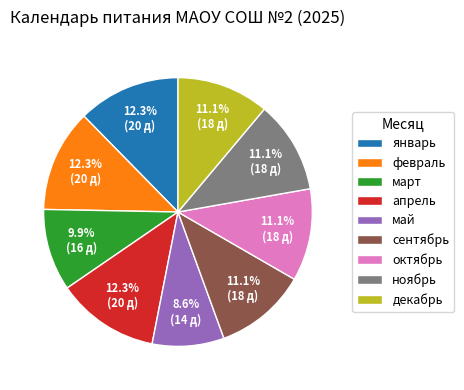

How many slices are in this pie chart?

9